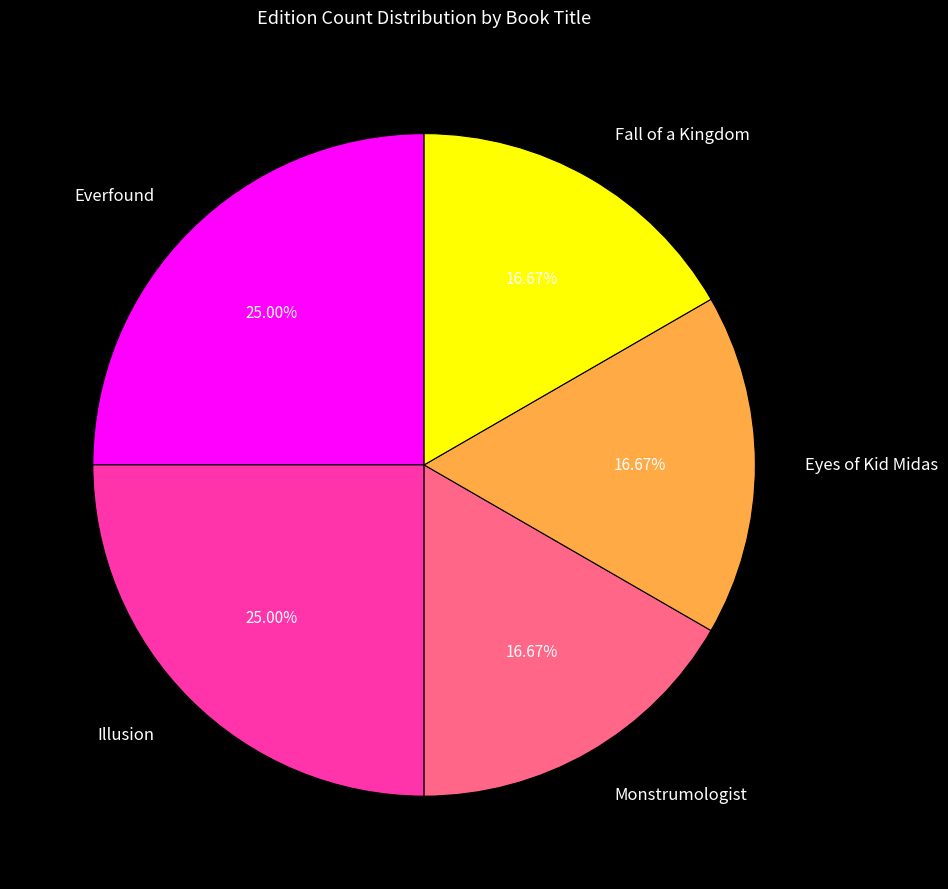

To the nearest percent, what is the average slice percentage?

20%